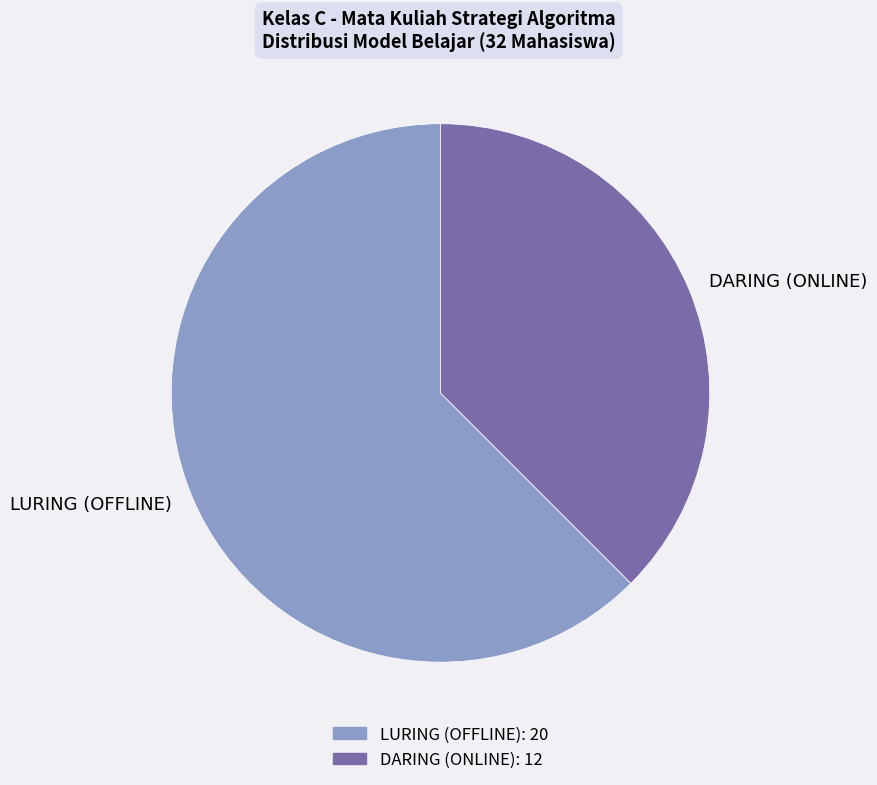

What is the majority slice?

LURING (OFFLINE)